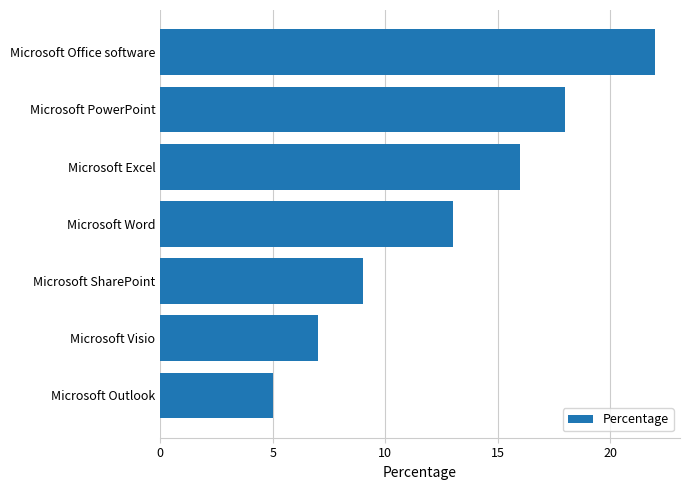

Are the bars horizontal?

Yes